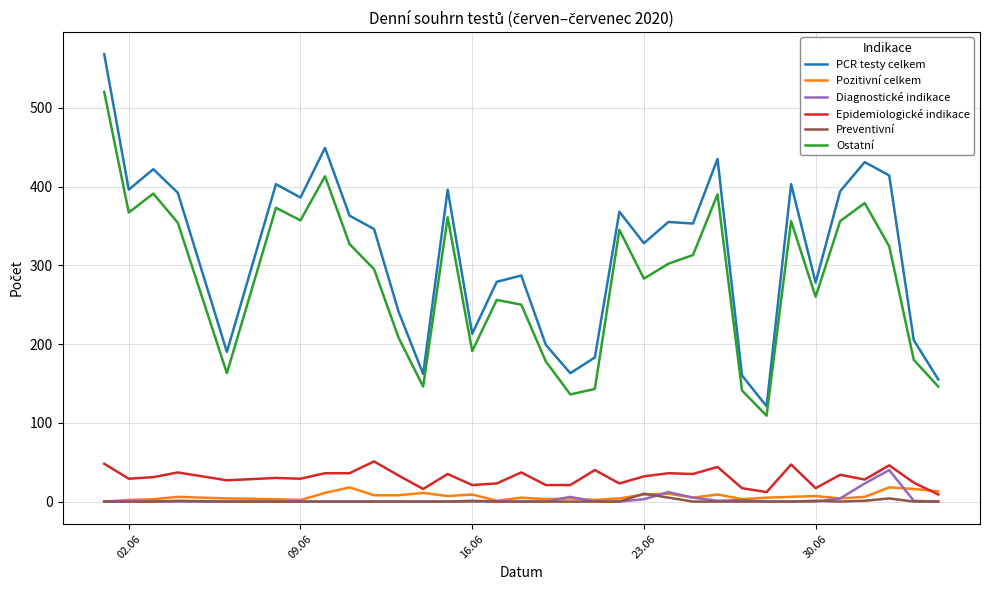

What is the maximum value shown in the chart?

568